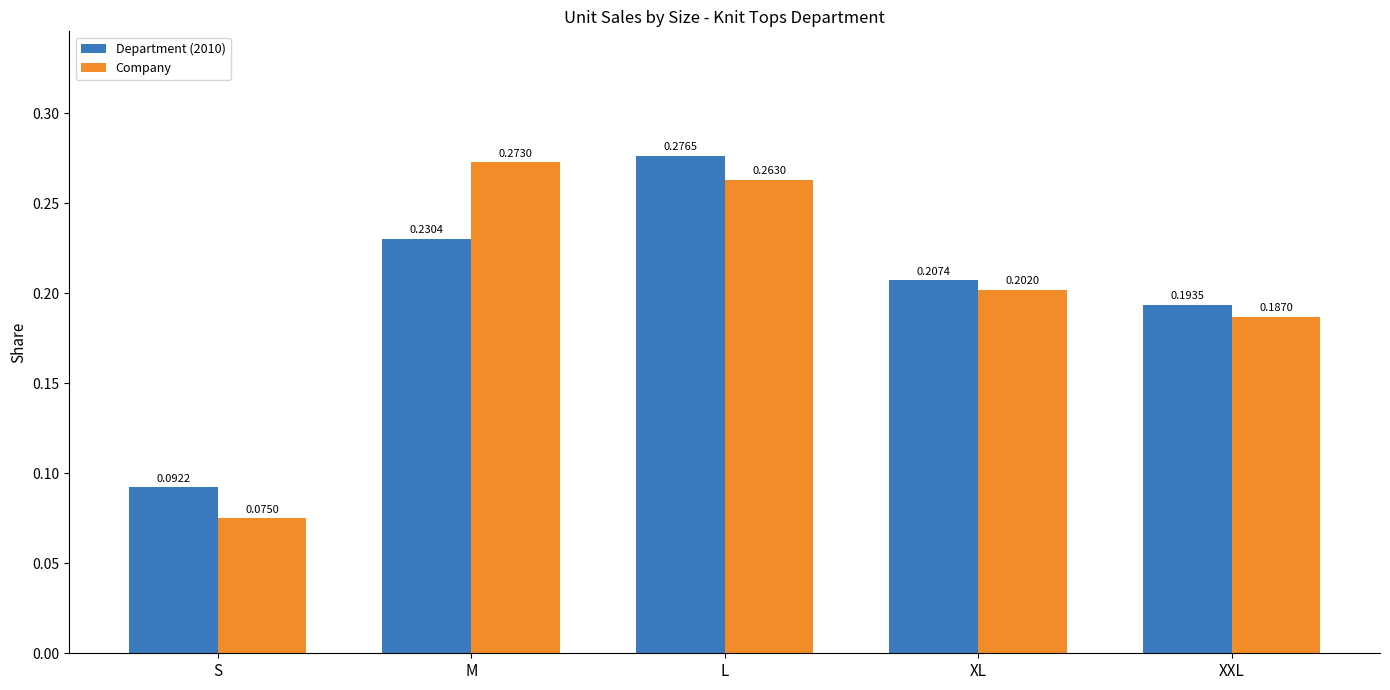

The value of Company at XXL is 0.1. True or false?

False